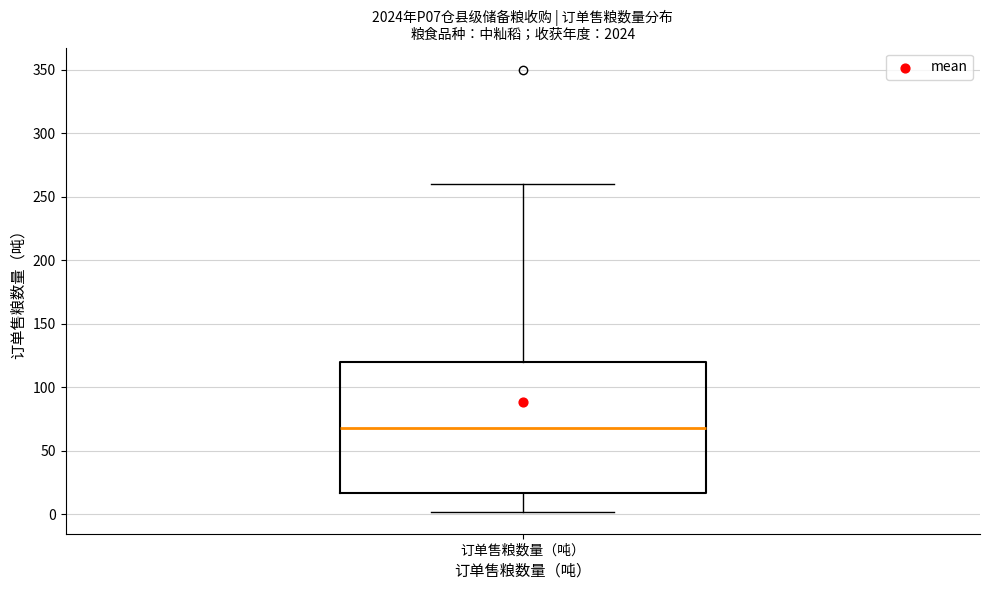

Read this box plot against the y-axis: the position of the median line, the range covered by the box, and the ends of both whiskers. The values are not printed on the chart, so give them approximately, as read against the axis.

median 70, box 15 to 120, whiskers 0 to 260